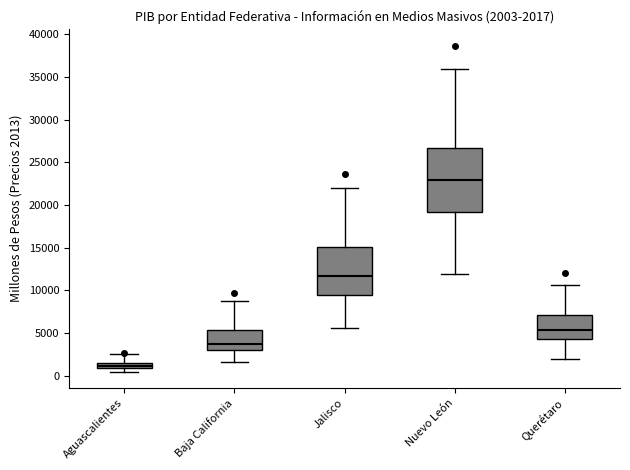

Which box's median line is the lowest?

Aguascalientes